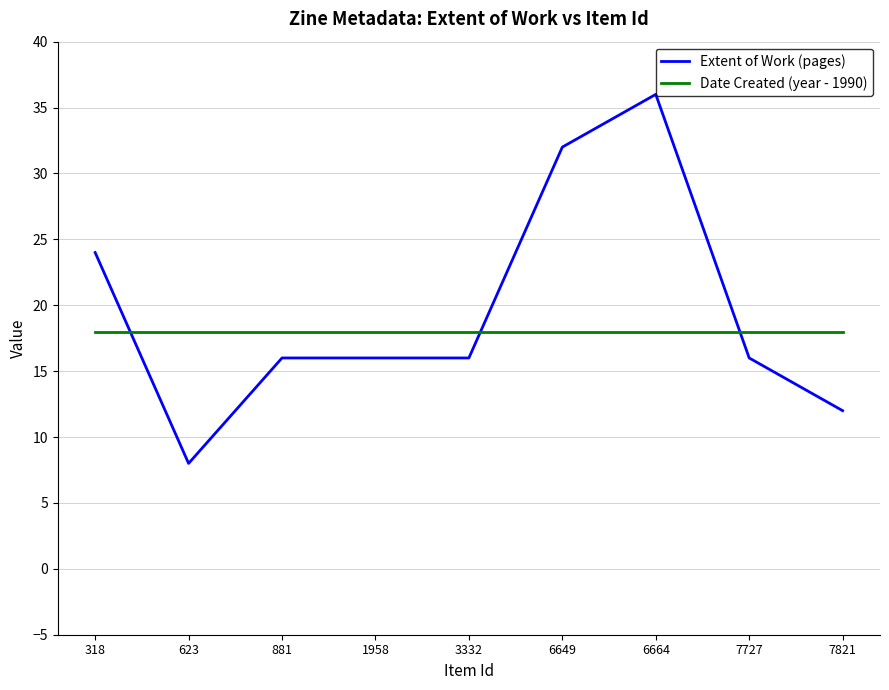

Which category has the lowest value across all series?

623